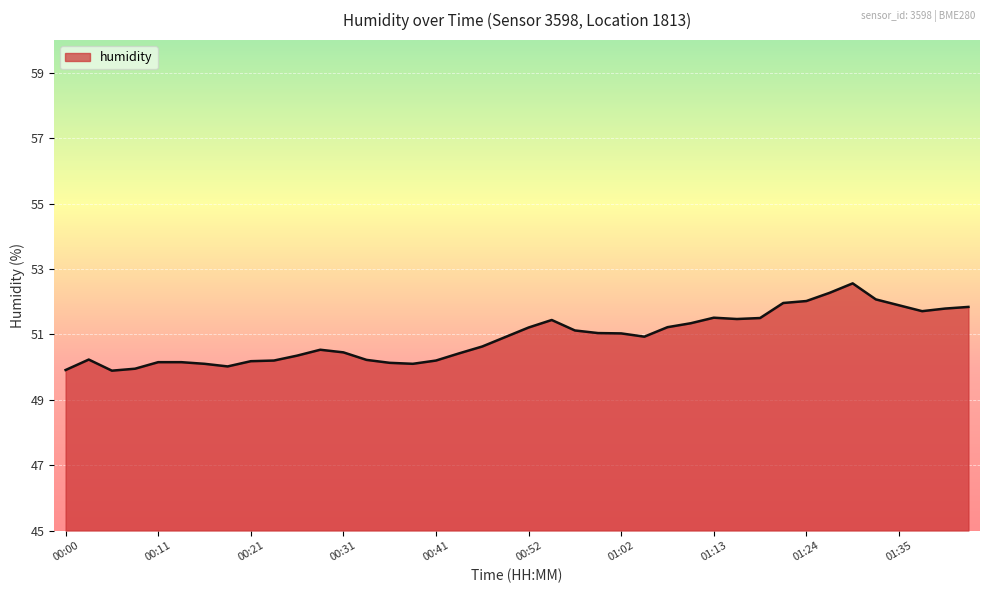

What is the difference between the maximum and minimum values?

2.7